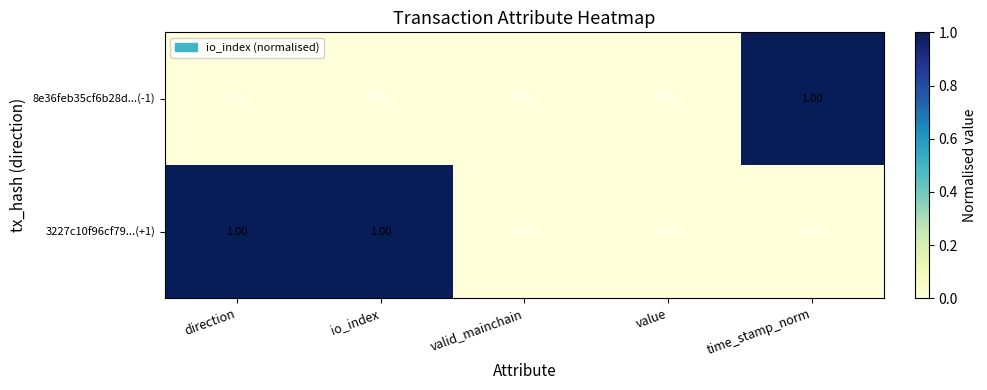

What is the difference between the highest and lowest values at io_index?

1